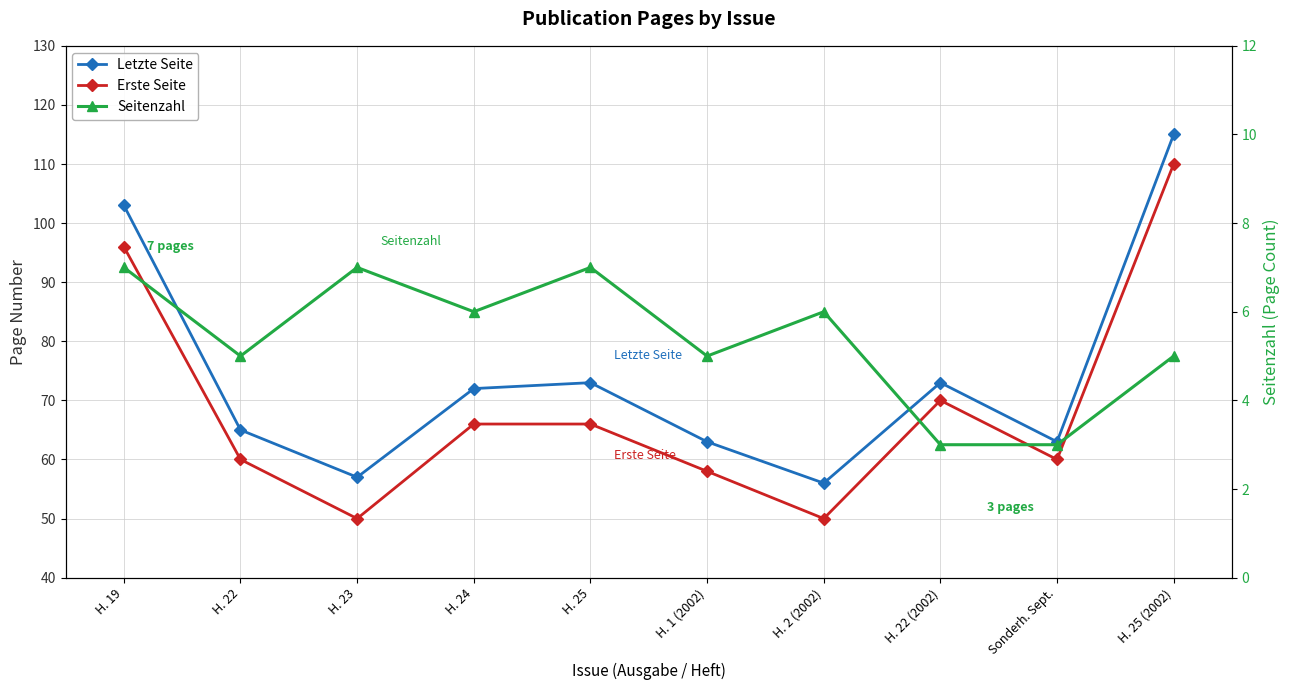

True or false: Erste Seite and Letzte Seite intersect in this chart.

False